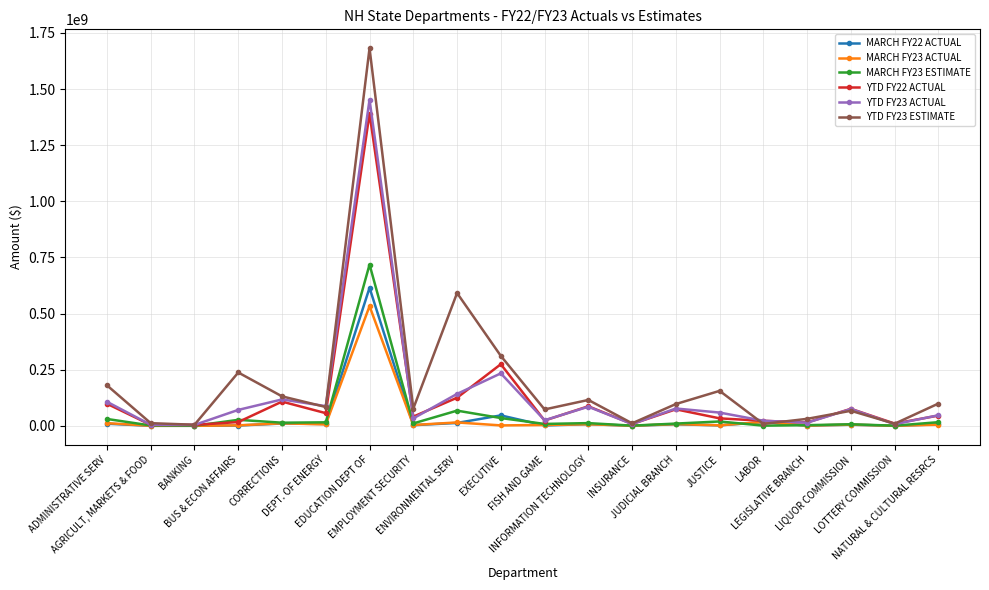

Which series has the largest range (max minus min)?

YTD FY23 ESTIMATE